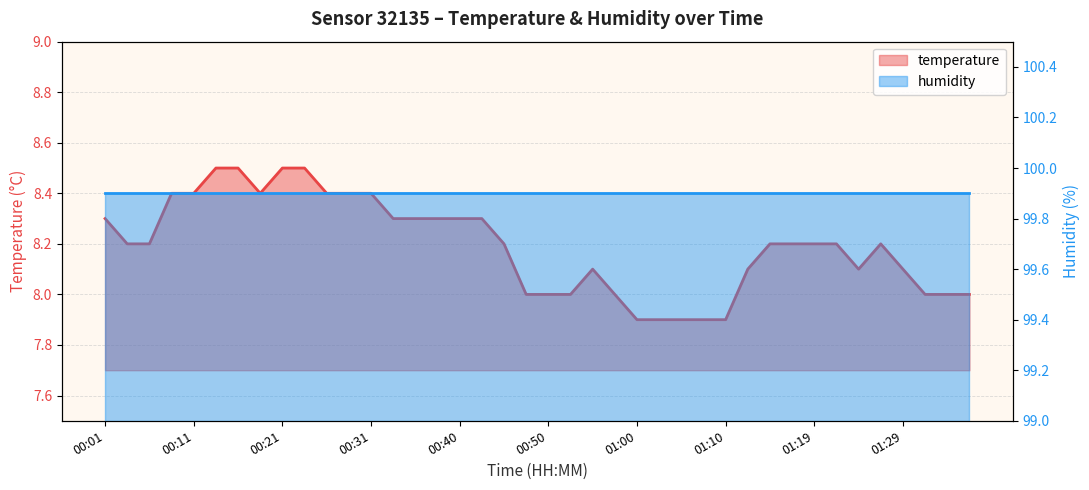

At which category does the chart reach its peak across all series?

00:13